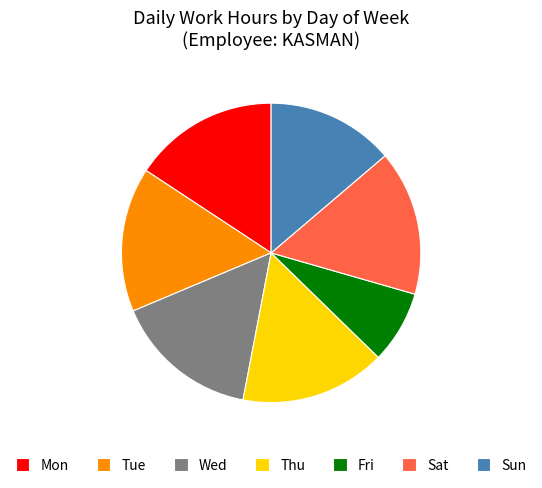

Is Mon the majority of the pie?

No